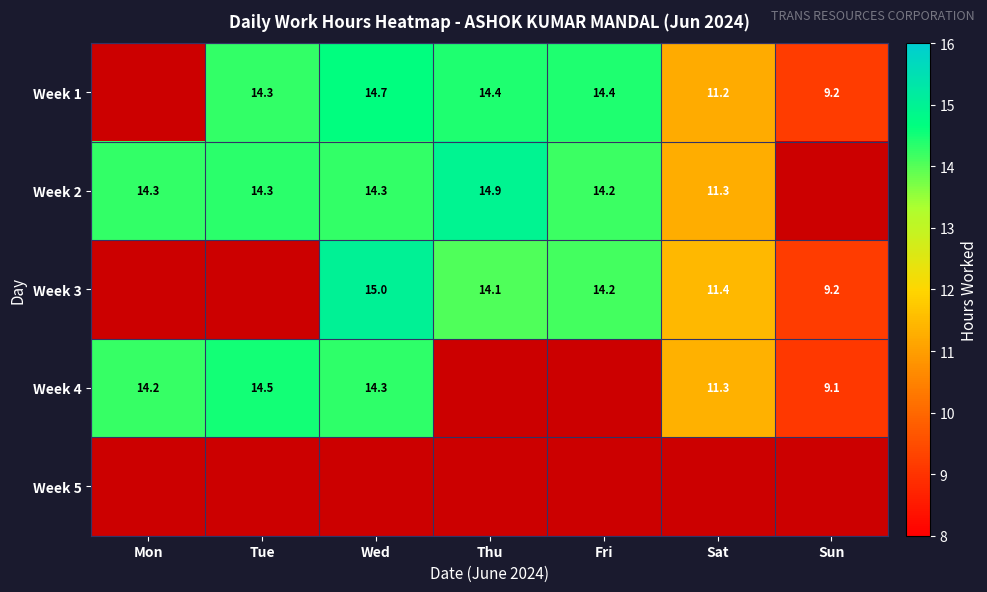

The value of Week 2 at Fri is 7.6. True or false?

False